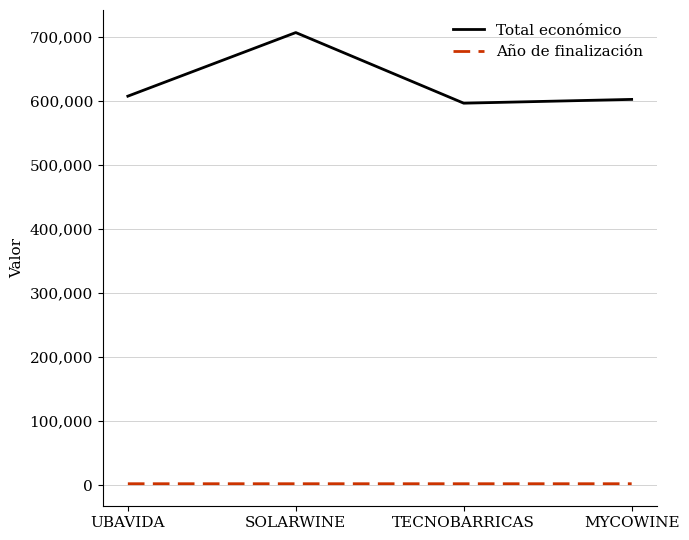

What is the minimum value for Total económico?

596384.0